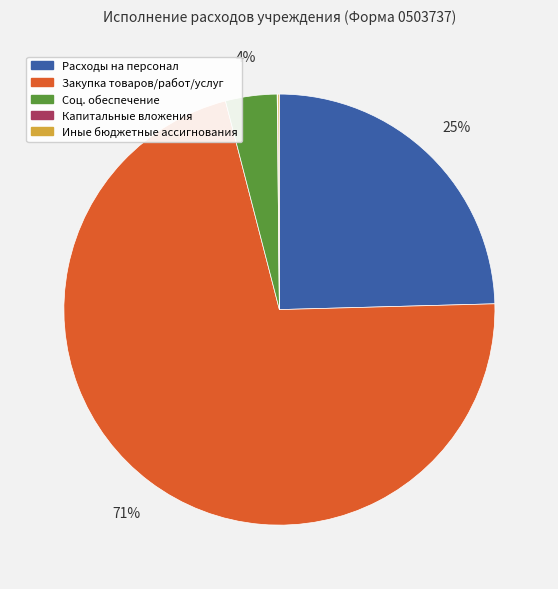

To the nearest percent, what is the difference between the largest and smallest slice percentages?

71%